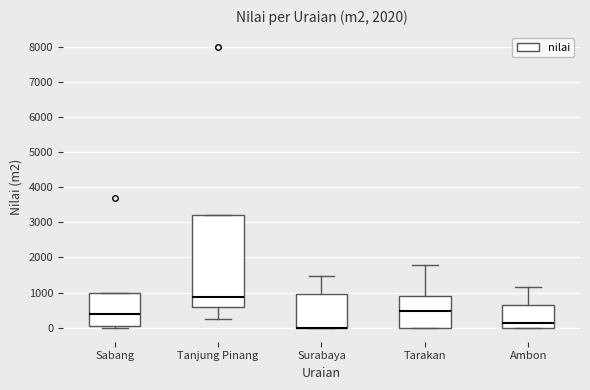

Reading left to right, transcribe this box plot: for each box, give where its median line is, the range the box spans, and where its two whiskers end, as read against the y-axis. The values are not printed on the chart, so give them approximately, as read against the axis.

Sabang: median 400, box 100 to 1000, whiskers 0 to 1000
Tanjung Pinang: median 900, box 600 to 3200, whiskers 300 to 3200
Surabaya: median 0 (drawn on the box's lower edge), box 0 to 1000, whiskers 0 to 1500
Tarakan: median 500, box 0 to 900, whiskers 0 to 1800
Ambon: median 100, box 0 to 600, whiskers 0 to 1200